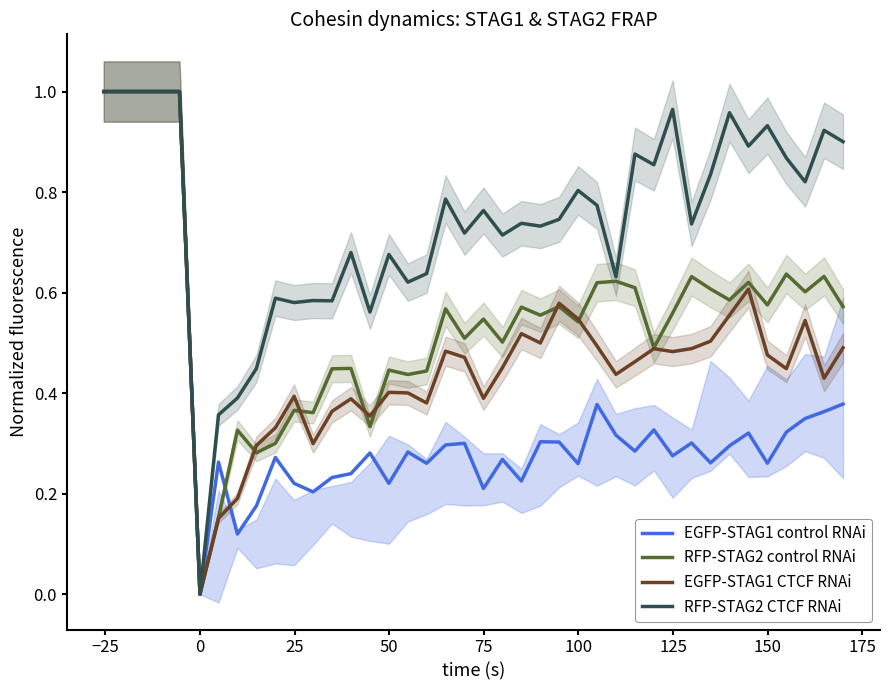

At how many categories does at least one series exceed 0?

39